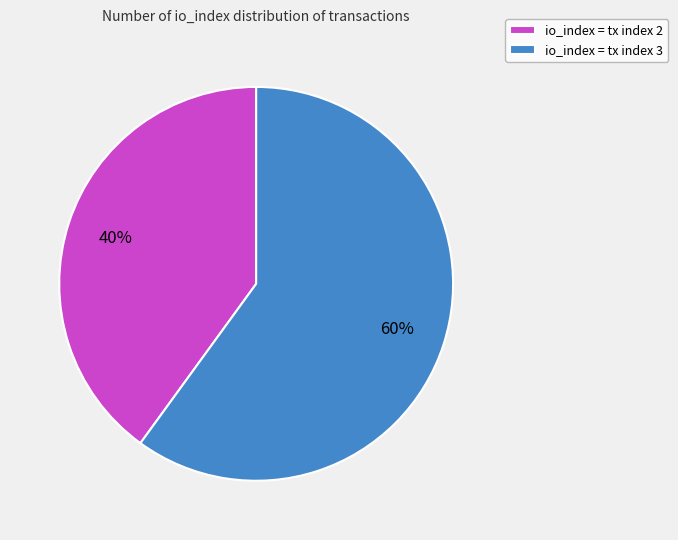

Do io_index = tx index 2 and io_index = tx index 3 together represent more than half of the pie?

Yes